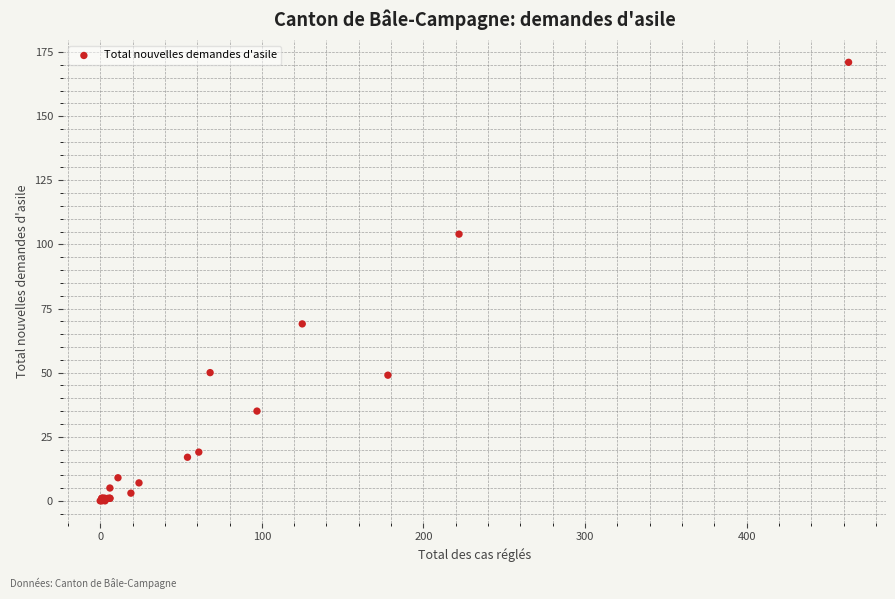

What Y value in the scatter plot is closest to 85?

69